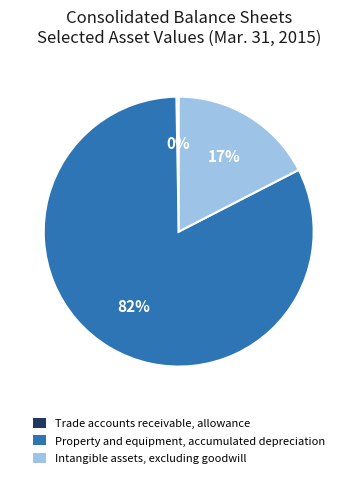

The Property and equipment, accumulated depreciation slice represents 70% of the pie. True or false?

False